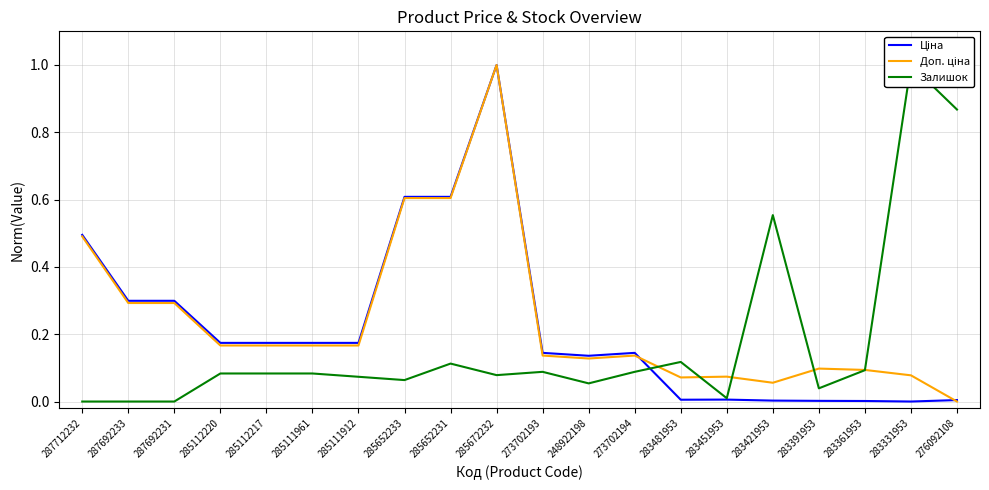

What is the sum of all Ціна values?

4.5